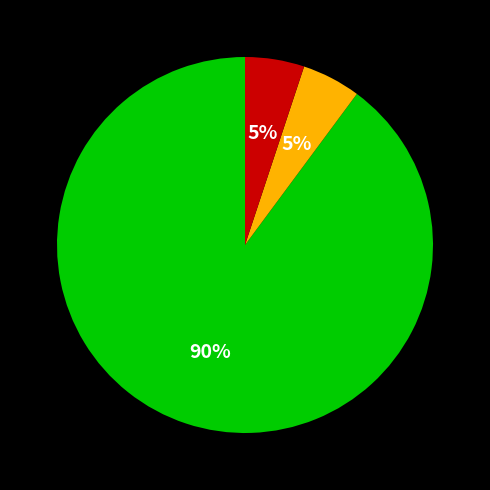

To the nearest percent, what is the difference between the largest and smallest slice percentages?

85%